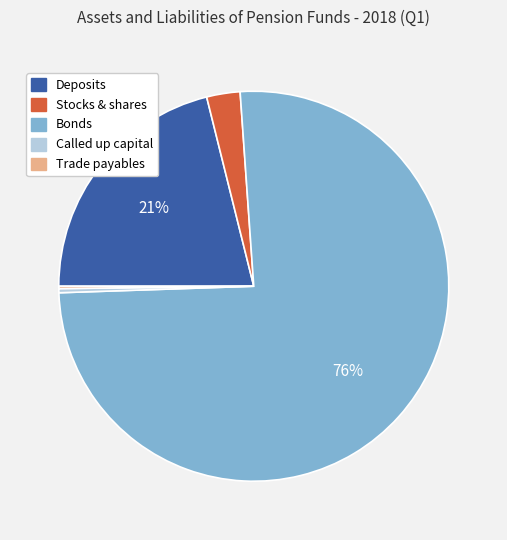

To the nearest percent, what portion does Deposits represent?

21%